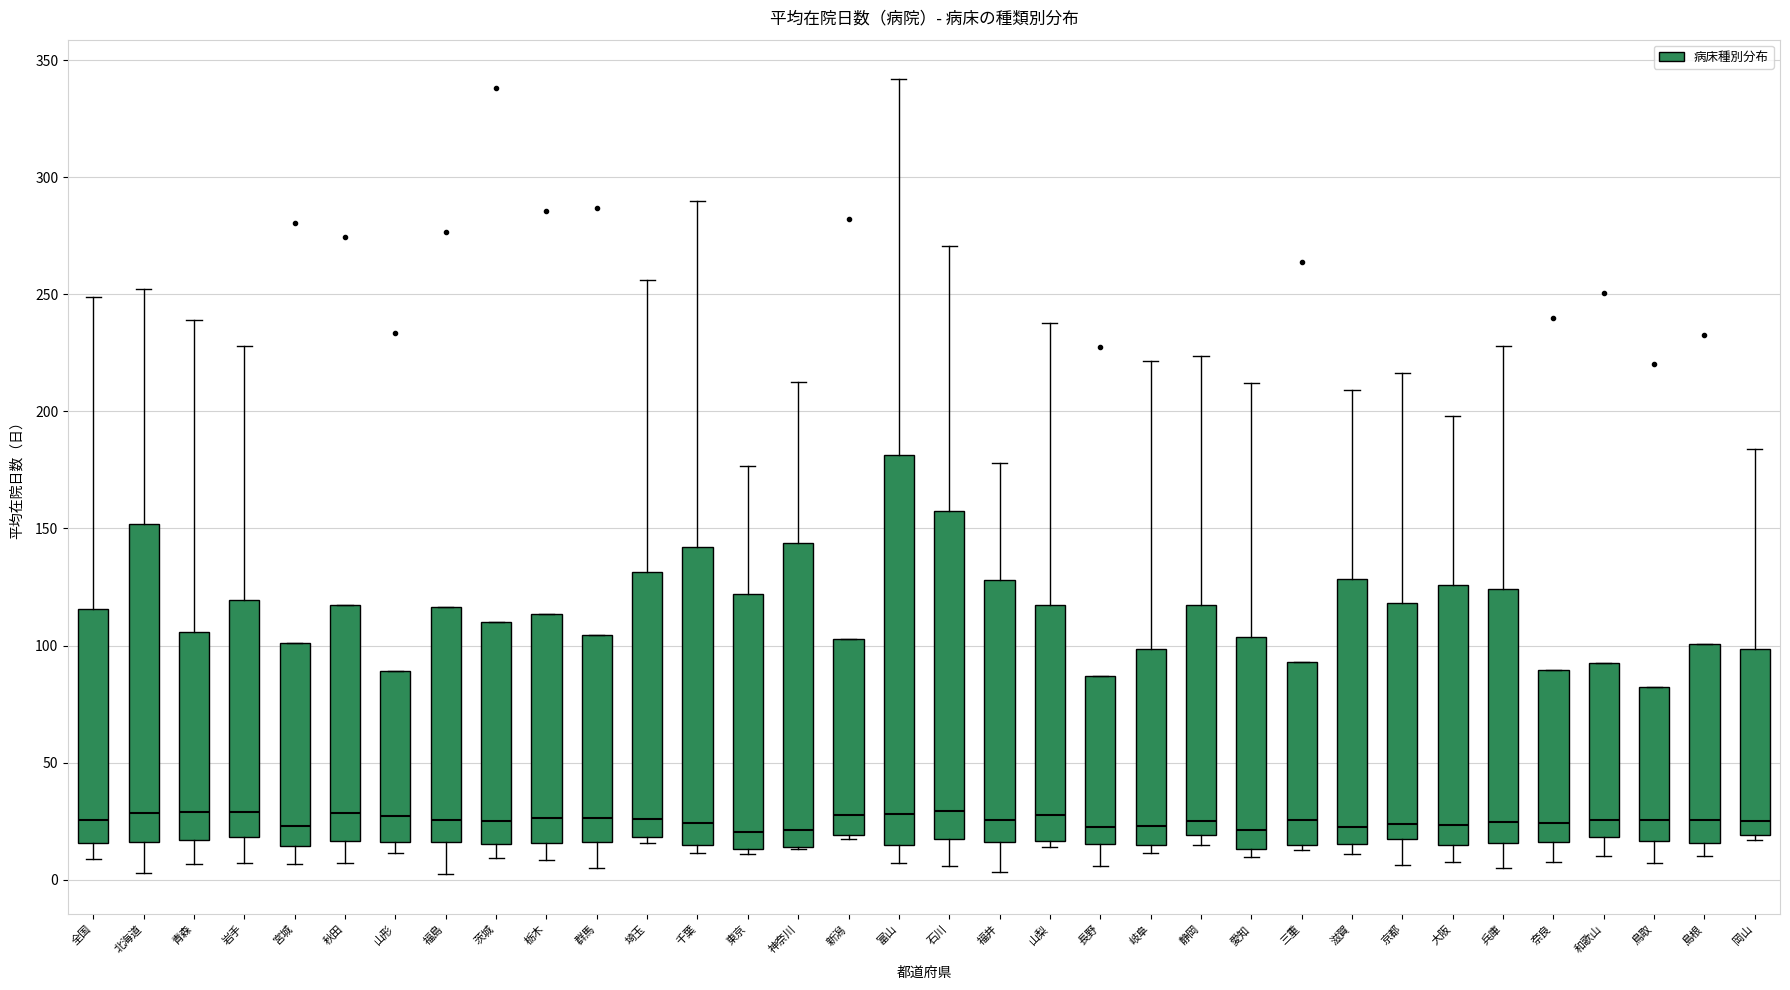

Reading left to right, transcribe this box plot: for each box, give where its median line is, the range the box spans, and where its two whiskers end, as read against the y-axis. The values are not printed on the chart, so give them approximately, as read against the axis.

全国: median 25, box 15 to 115, whiskers 10 to 250
北海道: median 30, box 15 to 150, whiskers 5 to 250
青森: median 30, box 15 to 105, whiskers 5 to 240
岩手: median 30, box 20 to 120, whiskers 5 to 230
宮城: median 25, box 15 to 100, whiskers 5 to 100
秋田: median 30, box 15 to 115, whiskers 5 to 115
山形: median 25, box 15 to 90, whiskers 10 to 90
福島: median 25, box 15 to 115, whiskers 0 to 115
茨城: median 25, box 15 to 110, whiskers 10 to 110
栃木: median 25, box 15 to 115, whiskers 10 to 115
群馬: median 25, box 15 to 105, whiskers 5 to 105
埼玉: median 25, box 20 to 130, whiskers 15 to 255
千葉: median 25, box 15 to 140, whiskers 10 to 290
東京: median 20, box 15 to 120, whiskers 10 to 175
神奈川: median 20, box 15 to 145, whiskers 15 to 215
新潟: median 30, box 20 to 105, whiskers 20 to 105
富山: median 30, box 15 to 180, whiskers 5 to 340
石川: median 30, box 15 to 155, whiskers 5 to 270
福井: median 25, box 15 to 130, whiskers 5 to 180
山梨: median 30, box 15 to 115, whiskers 15 (just below the box's lower edge) to 240
長野: median 25, box 15 to 85, whiskers 5 to 85
岐阜: median 25, box 15 to 100, whiskers 10 to 220
静岡: median 25, box 20 to 115, whiskers 15 to 225
愛知: median 20, box 15 to 105, whiskers 10 to 210
三重: median 25, box 15 to 95, whiskers 15 (just below the box's lower edge) to 95
滋賀: median 25, box 15 to 130, whiskers 10 to 210
京都: median 25, box 15 to 120, whiskers 5 to 215
大阪: median 25, box 15 to 125, whiskers 10 to 200
兵庫: median 25, box 15 to 125, whiskers 5 to 230
奈良: median 25, box 15 to 90, whiskers 10 to 90
和歌山: median 25, box 20 to 95, whiskers 10 to 95
鳥取: median 25, box 15 to 80, whiskers 5 to 80
島根: median 25, box 15 to 100, whiskers 10 to 100
岡山: median 25, box 20 to 100, whiskers 15 to 185